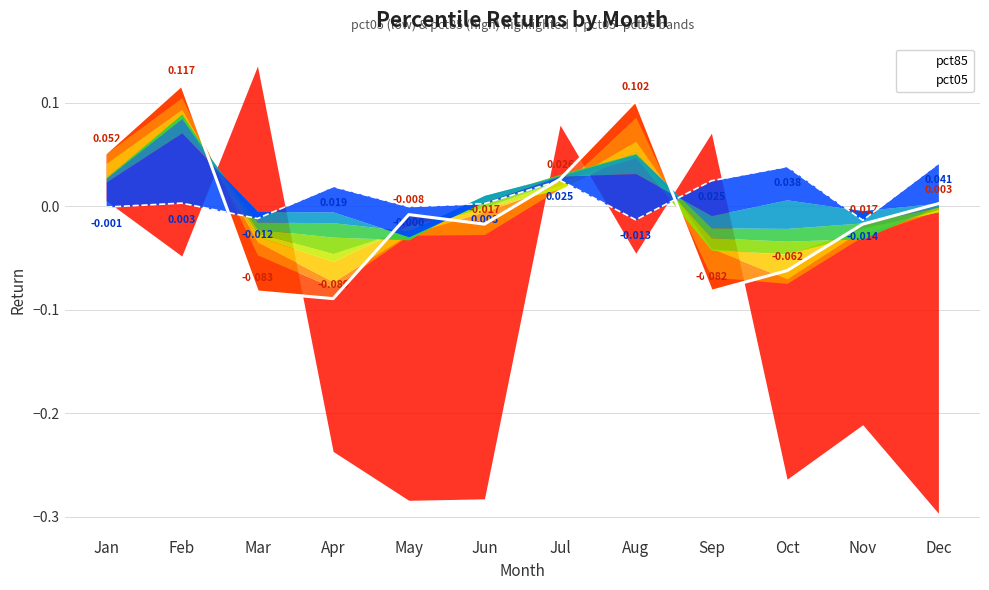

Which series ends up on top after the final intersection of pct05 and pct85?

pct05